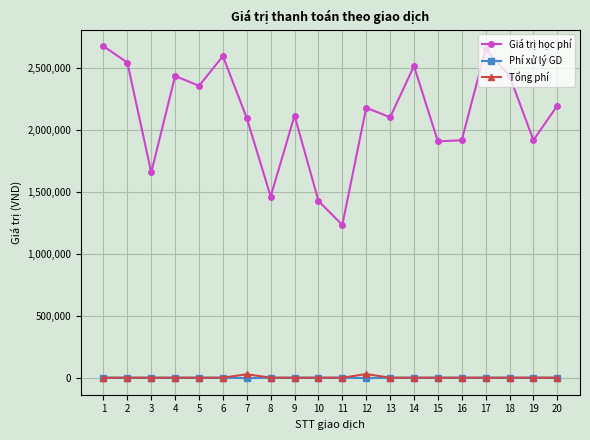

Is the value of Tổng phí at 10 greater than the value of Giá trị học phí at 20?

No